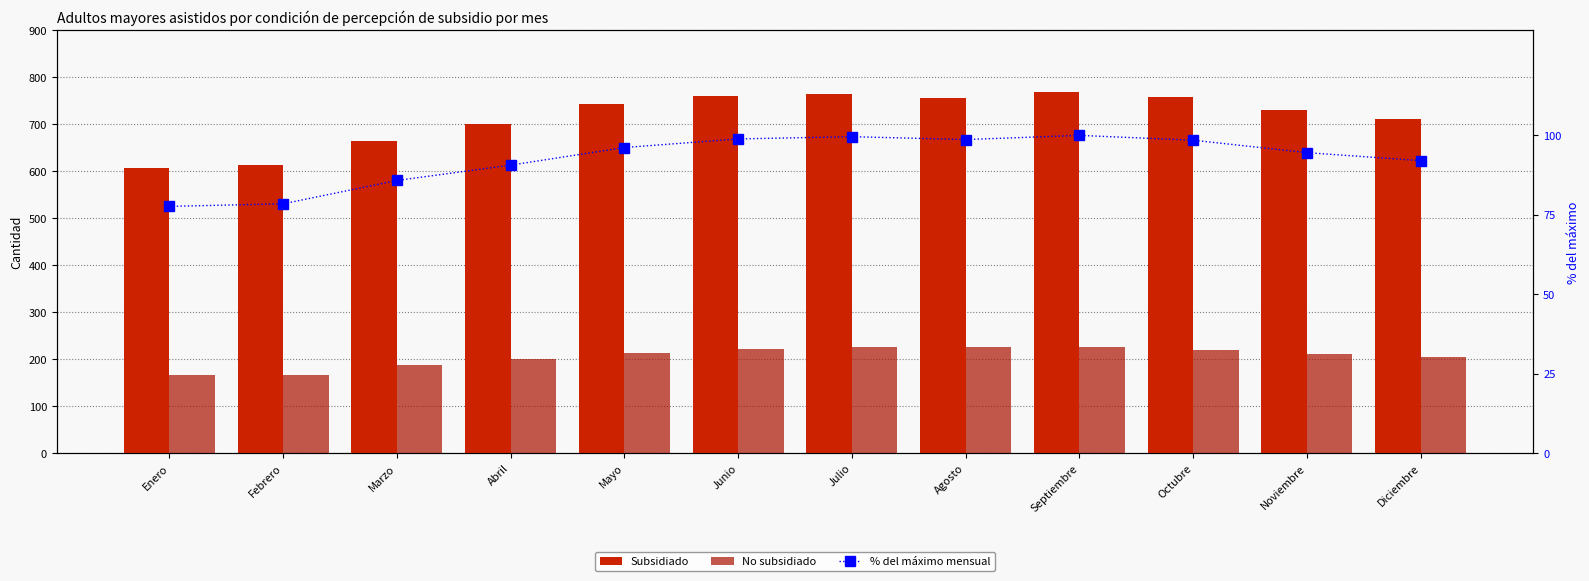

How many categories are shown in the chart?

12